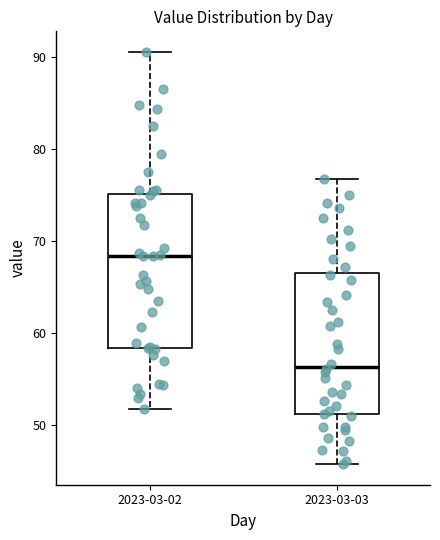

Where does the median line of the box for 2023-03-02 sit on the y-axis? The values are not printed on the chart, so give them approximately, as read against the axis.

68